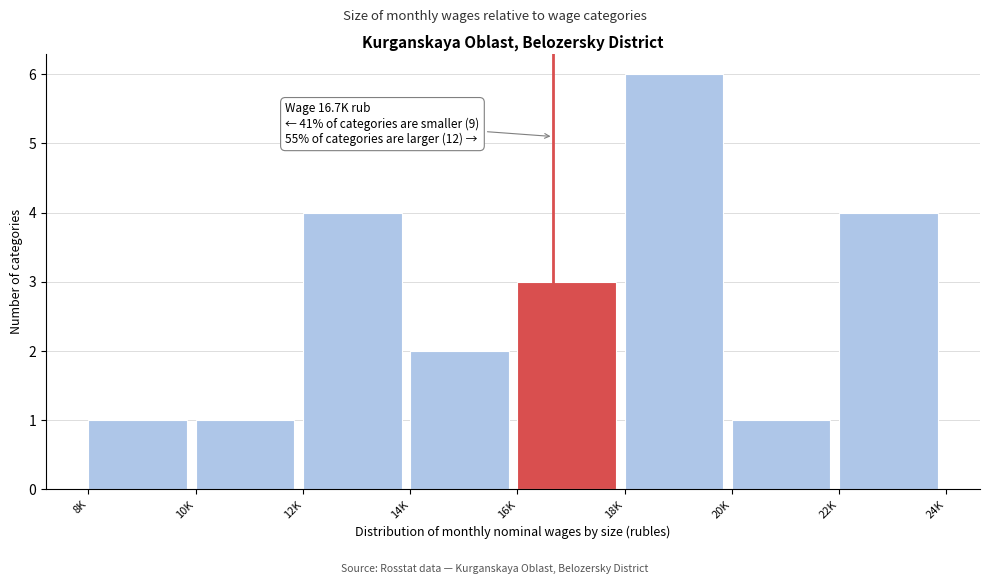

Reading left to right, list all the values displayed in this chart.

1	1	4	2	3	6	1	4